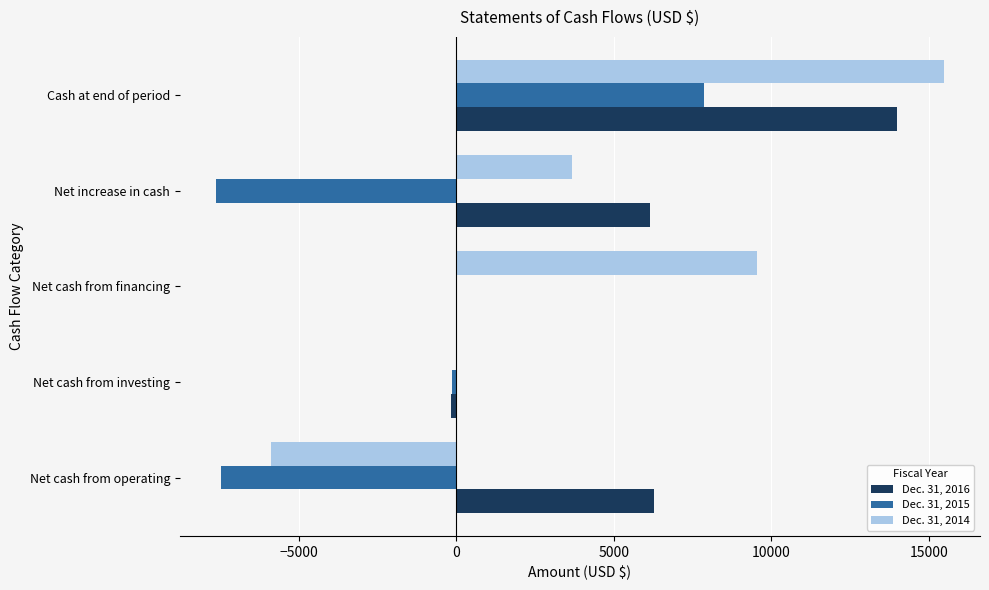

True or false: Dec. 31, 2014 has a value of 3109 at Net cash from financing.

False